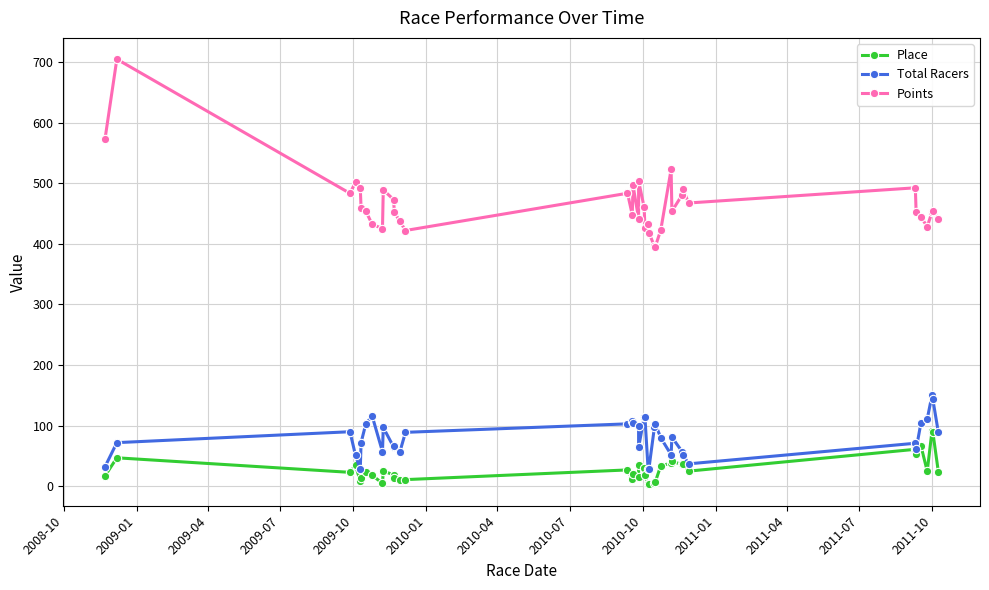

What value does the Points series have at 2011-04?

472.9